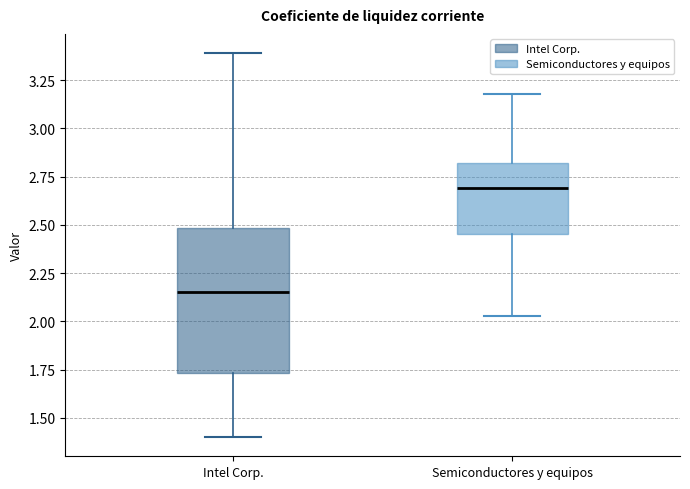

Comparing the boxes themselves (not the whiskers), which one is the tallest?

Intel Corp.